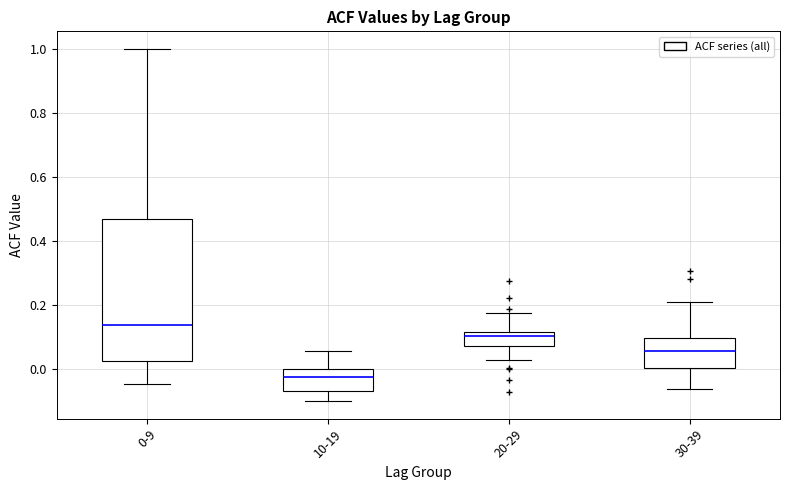

Which box's median line is the lowest?

10-19